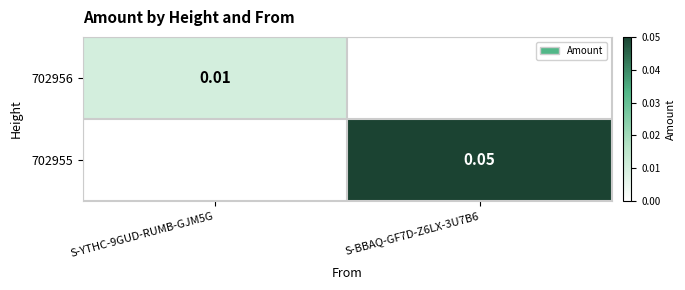

Is the value of 702956 at S-YTHC-9GUD-RUMB-GJM5G greater than the value of 702955 at S-BBAQ-GF7D-Z6LX-3U7B6?

No